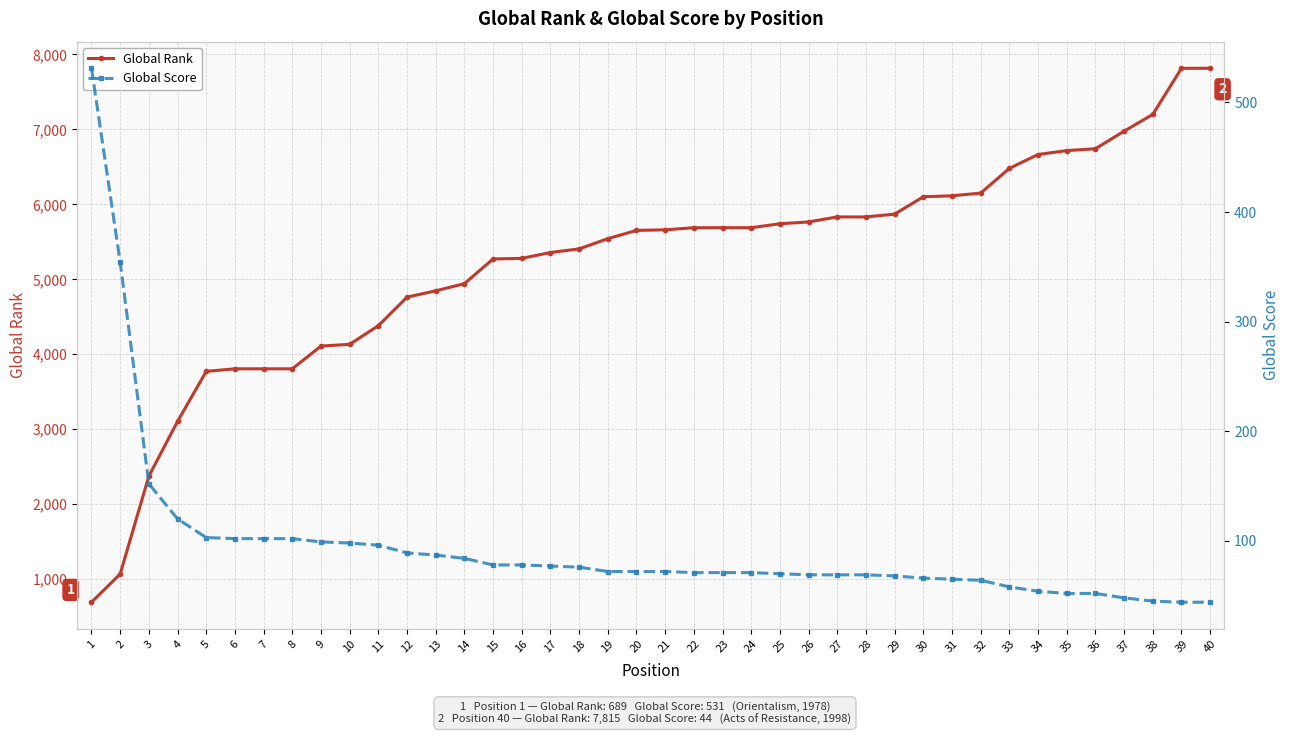

How many lines are shown in the chart?

2